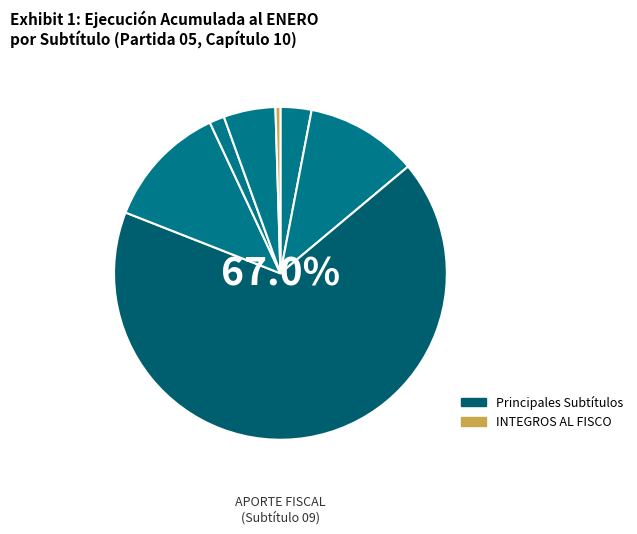

Is there any slice that represents more than half of the pie?

Yes